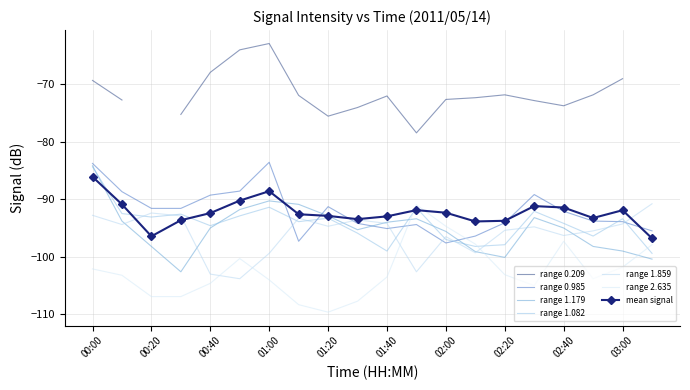

Is this an area chart (filled region under the line)?

No